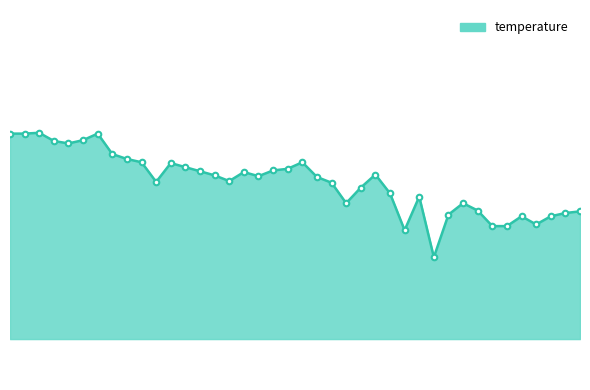

What is the sum of all values?

177.2